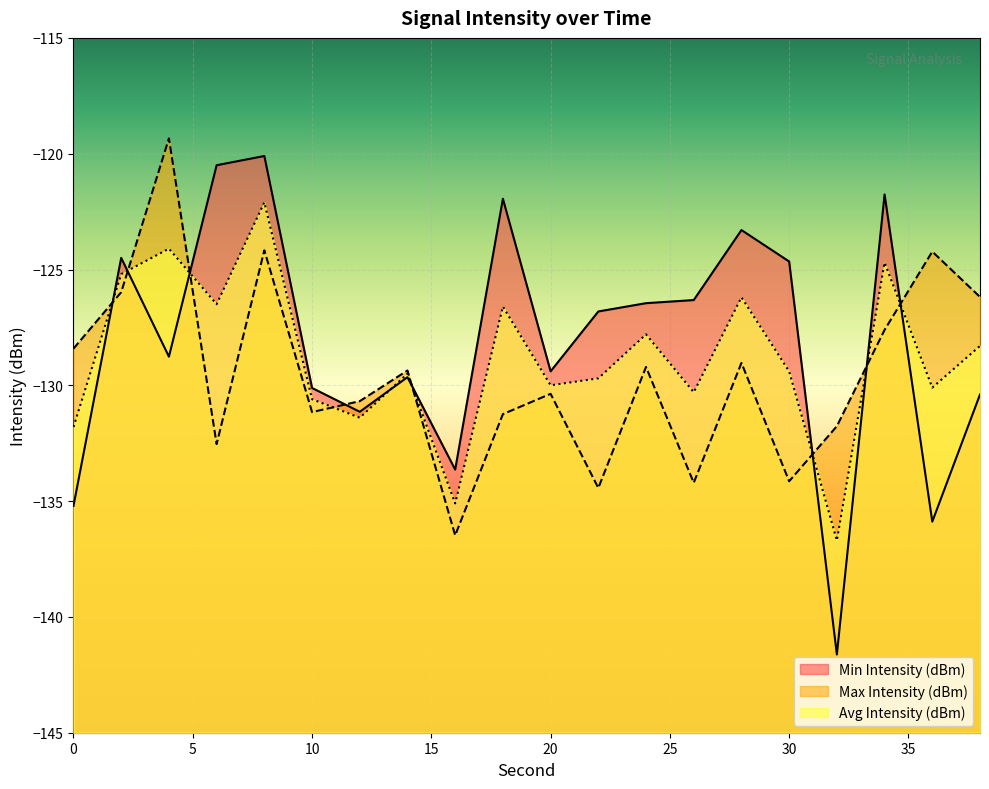

What is the approximate value of Max Intensity (dBm) at 18?

-131.2